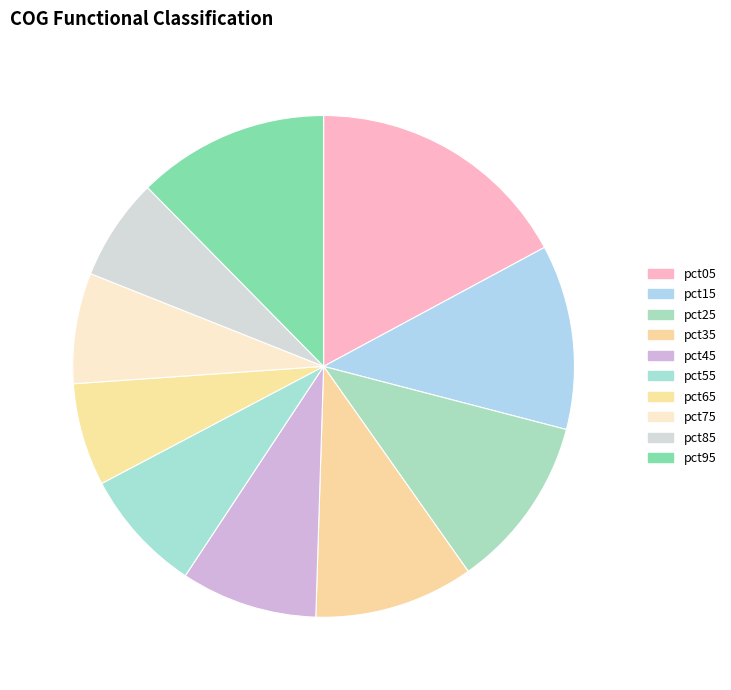

Between pct85 and pct45, which is larger?

pct45